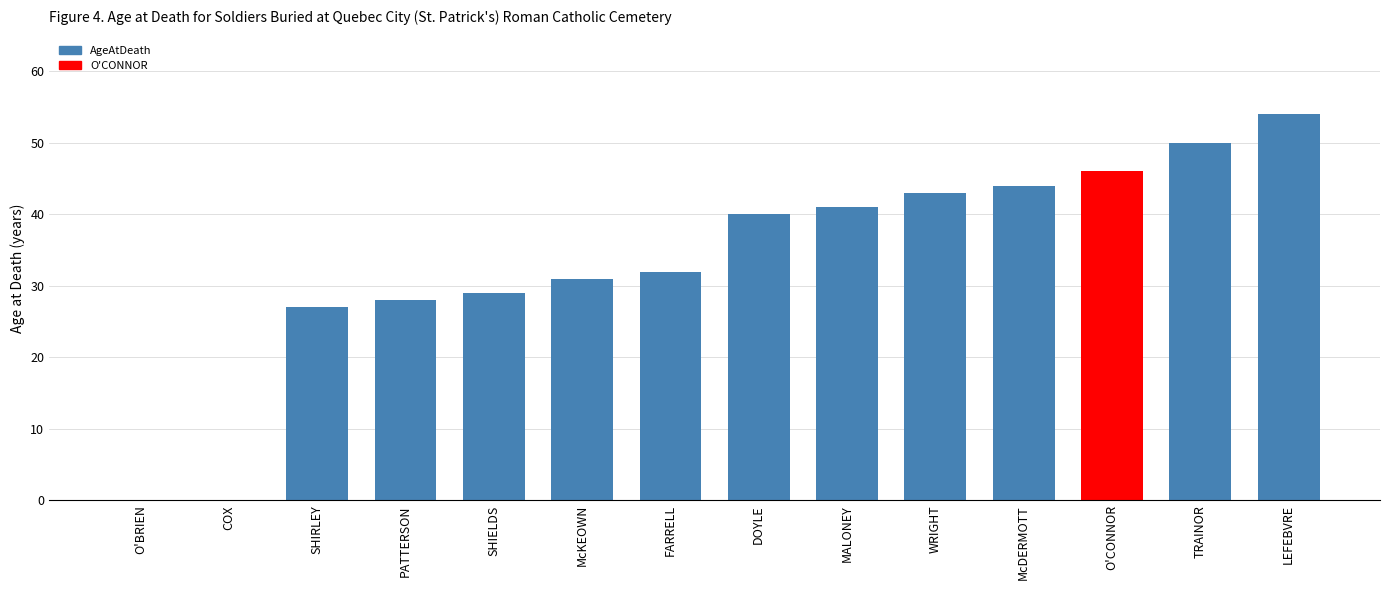

True or false: the data shows 20 at PATTERSON.

False